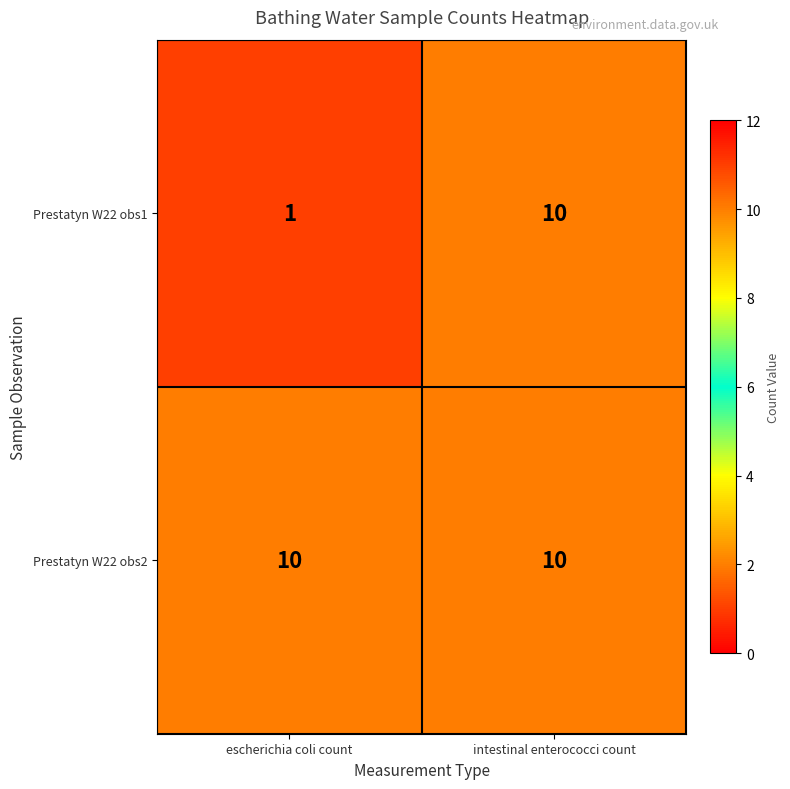

Which series has the widest spread of values?

Prestatyn W22 obs1